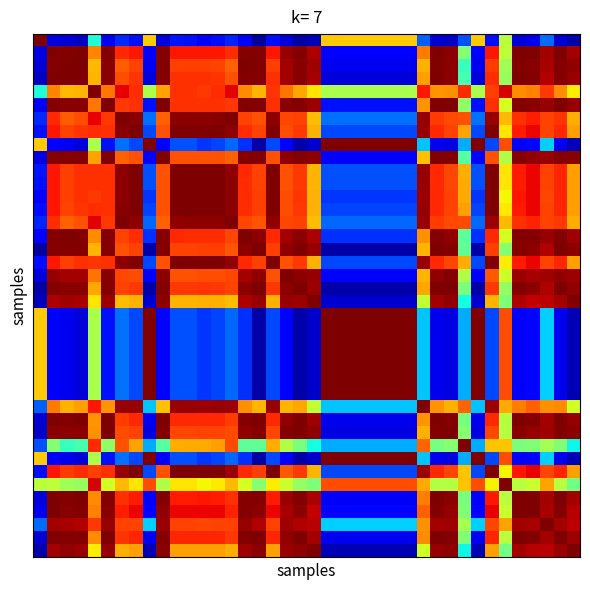

At how many categories does at least one series exceed 0?

40